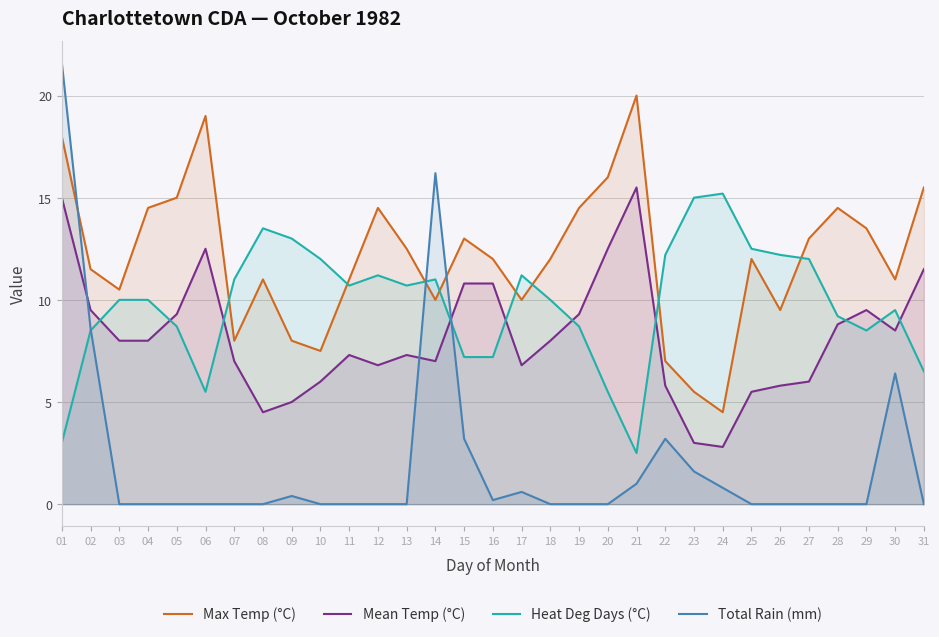

How many times do Total Rain (mm) and Max Temp (°C) cross each other?

3